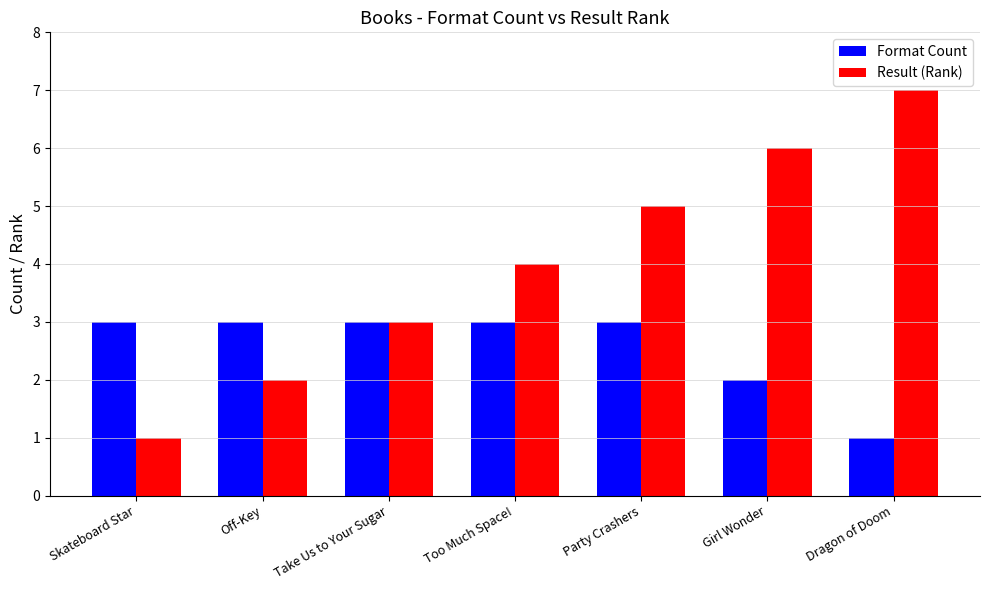

What are all the series names shown in the legend?

Format Count, Result (Rank)